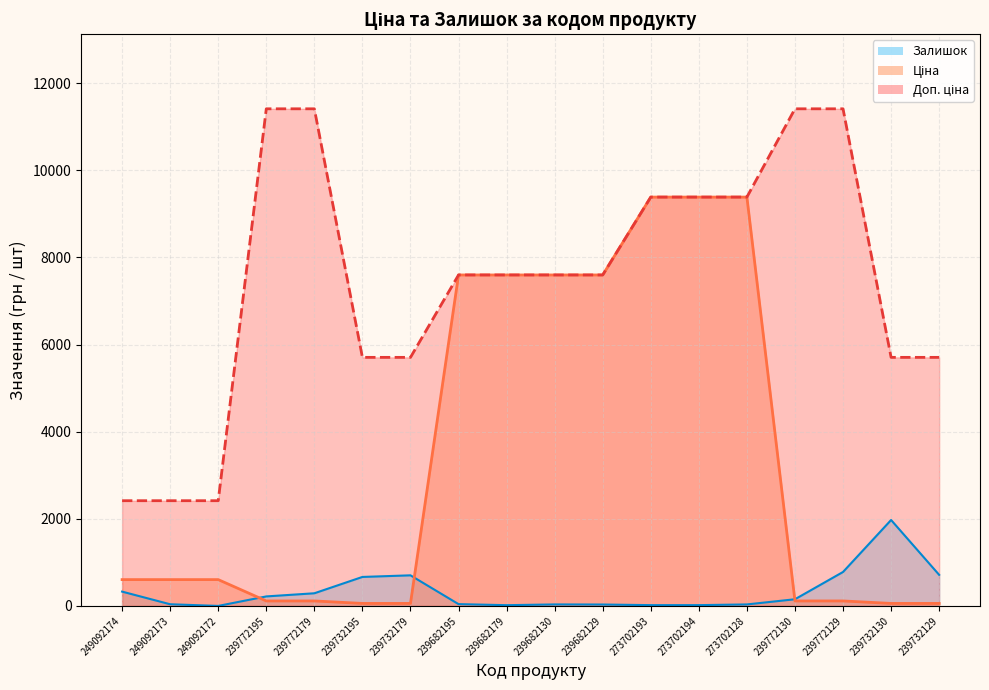

Which category has the lowest value in the Залишок series?

249092172